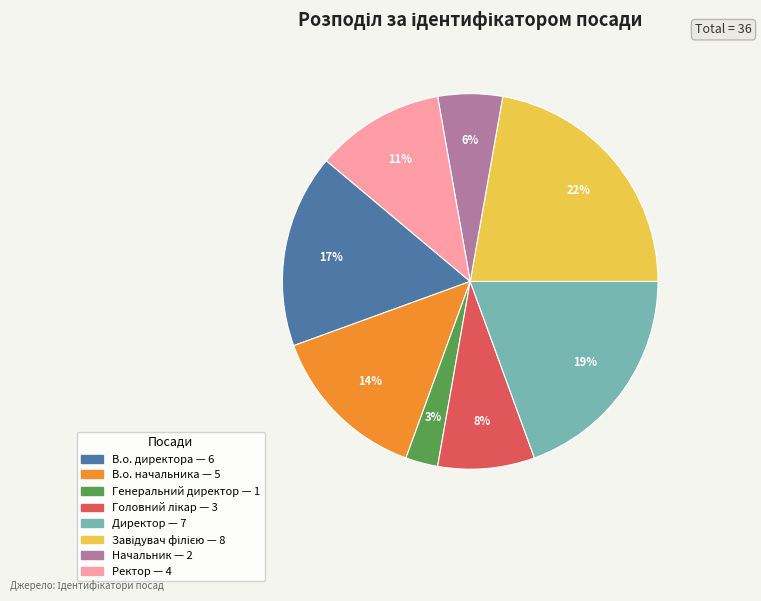

What percentage is the Генеральний директор slice, to the nearest percent?

3%